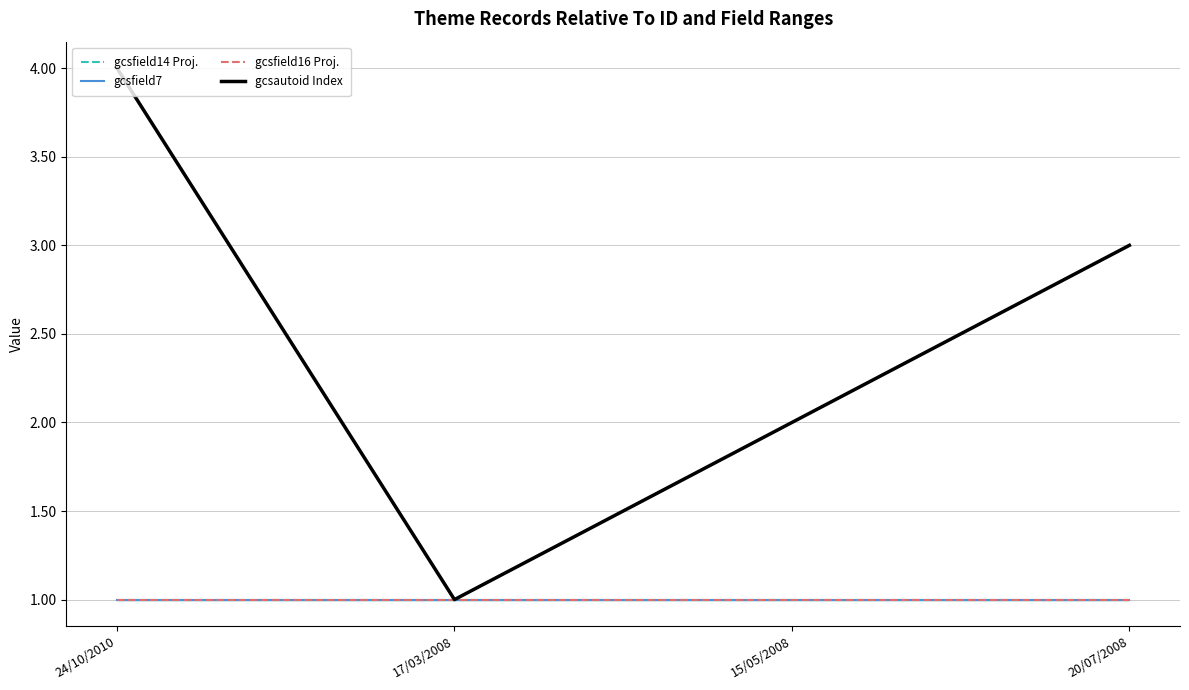

What is the minimum value for gcsfield14 Proj.?

1